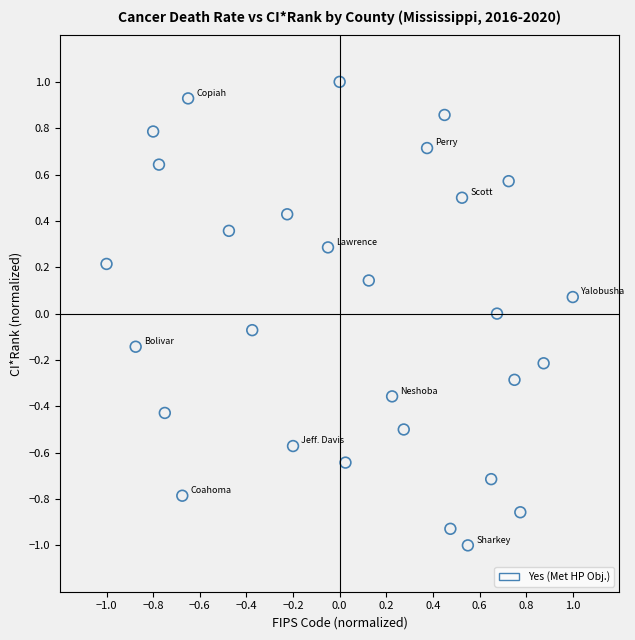

What is the range of Y values (max minus min)?

2.0